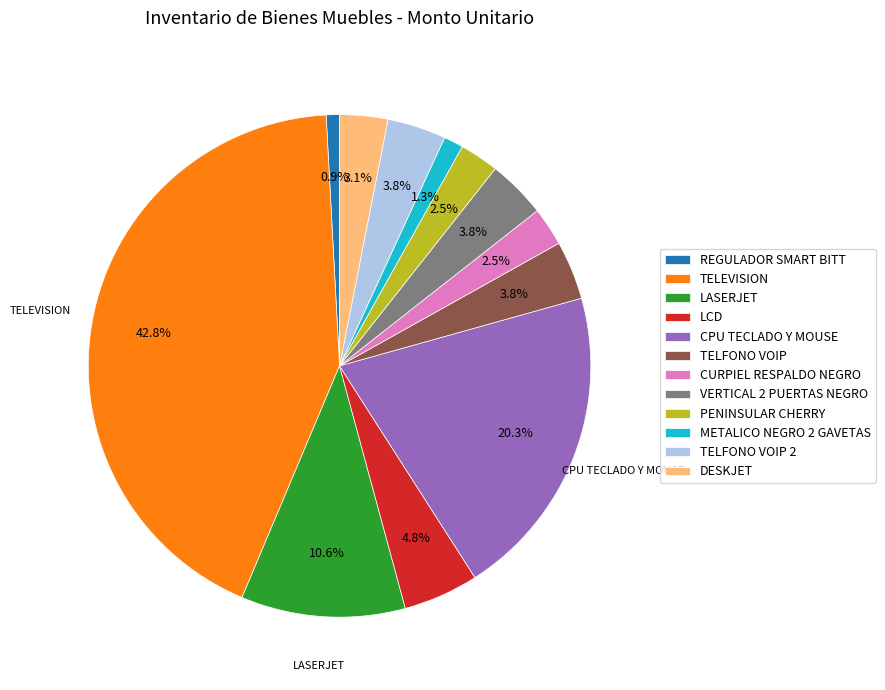

Does any single category account for the majority?

No